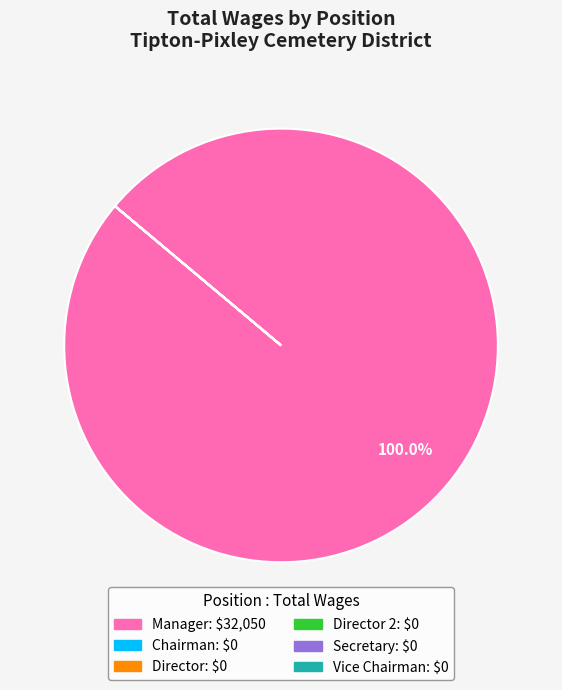

Does any single category account for the majority?

Yes